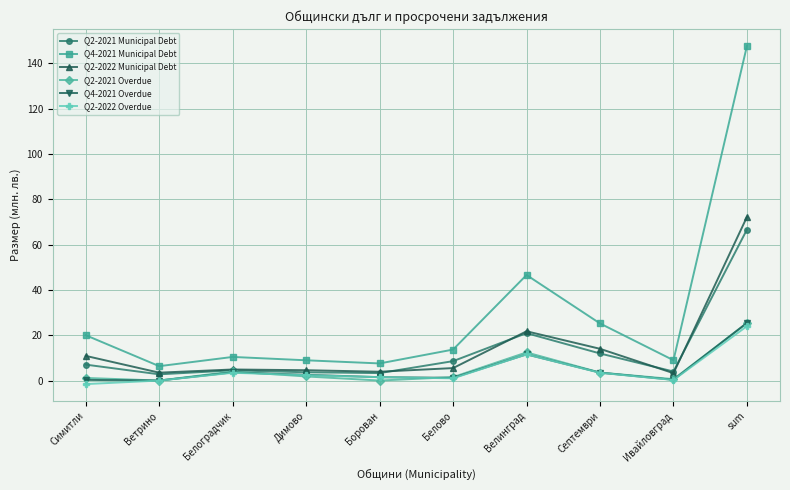

The value of Q4-2021 Overdue at sum is 34.8. True or false?

False